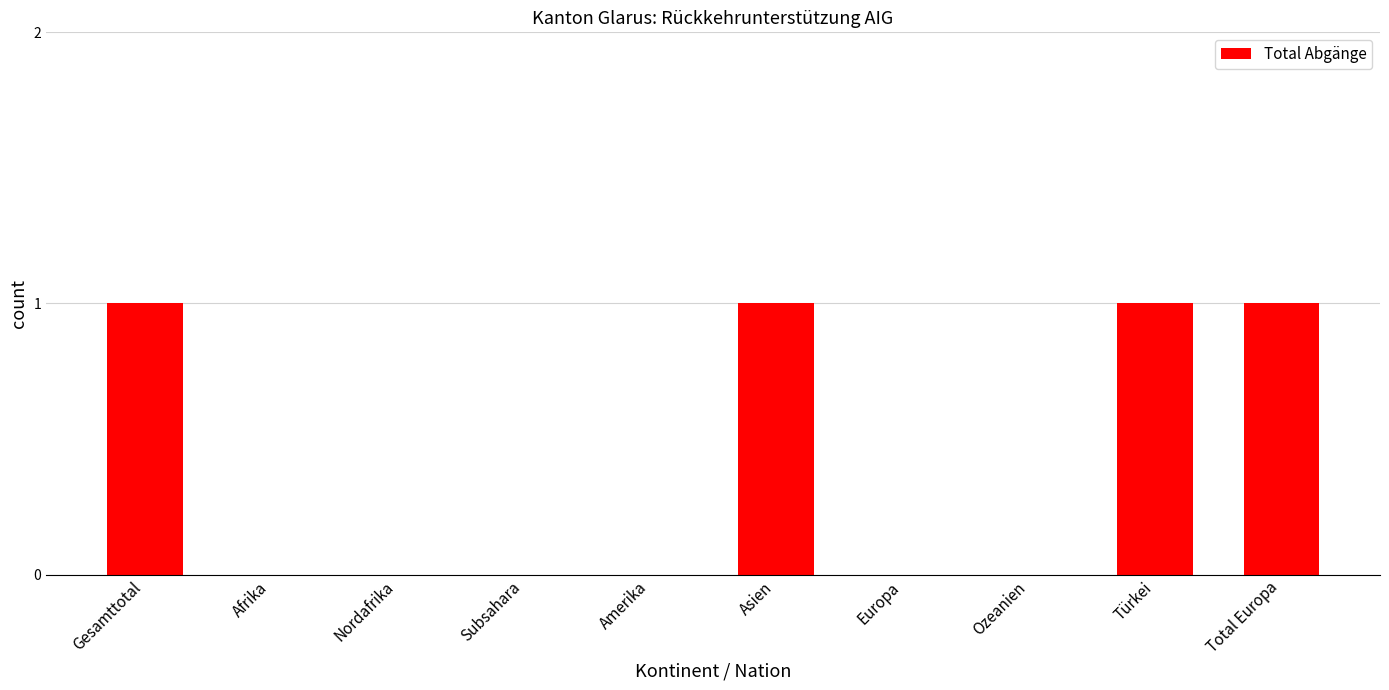

Reading left to right, what are all the values shown in this chart?

Gesamttotal=1	Afrika=0	Nordafrika=0	Subsahara=0	Amerika=0	Asien=1	Europa=0	Ozeanien=0	Türkei=1	Total Europa=1